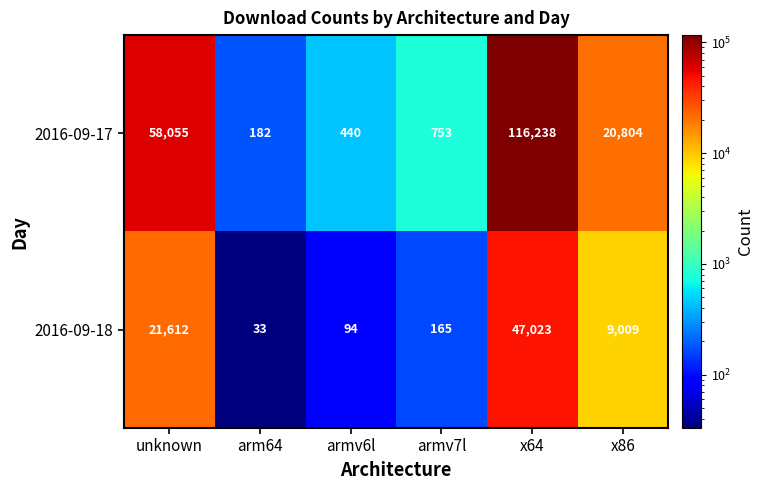

Which category has the lowest value across all series?

arm64